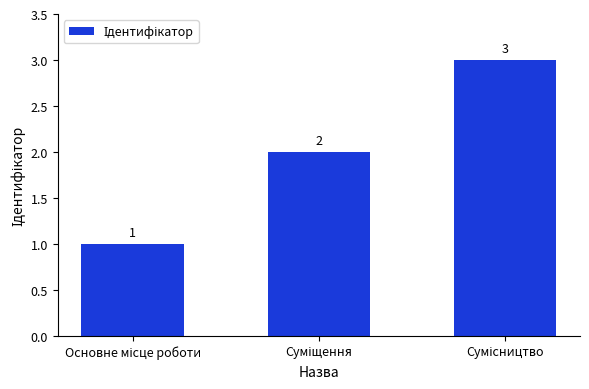

Count the values in the range 1 to 3.

3